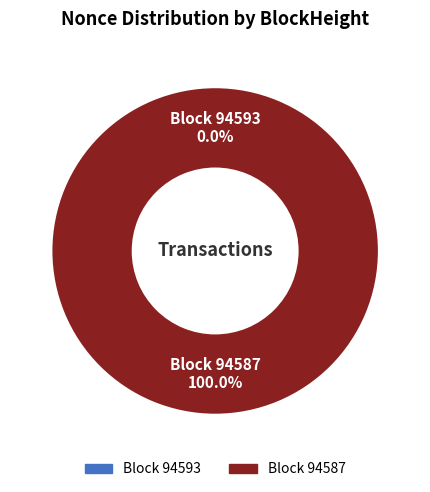

What is the largest slice in the pie chart?

94587